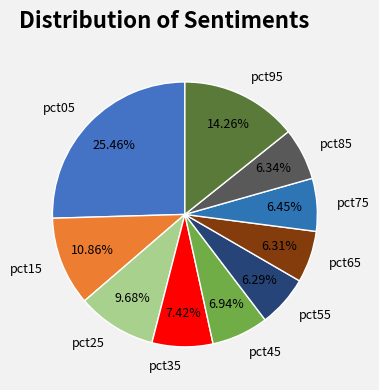

What percentage is NOT represented by pct05?

74.5%